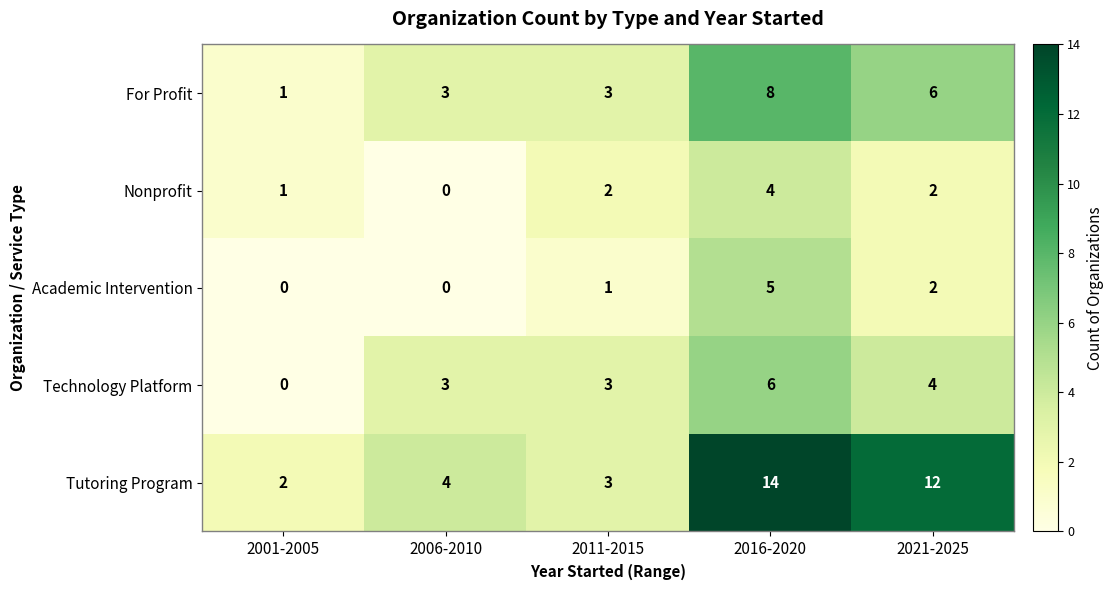

How many values in the For Profit series are below 3?

1